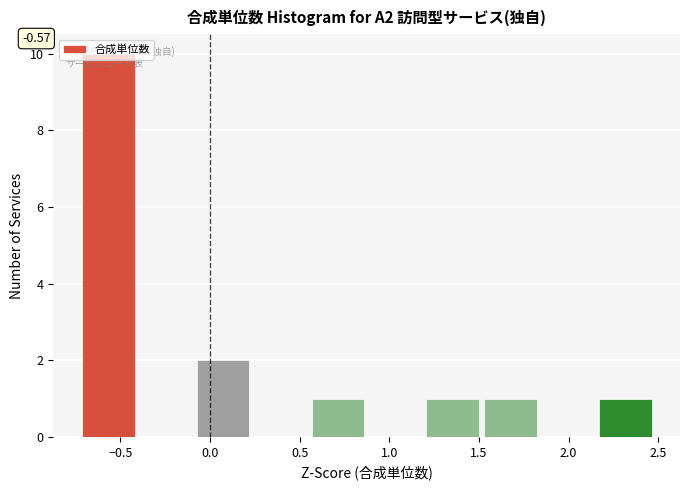

Over which range of the x-axis is the bar tallest?

-0.75 to -0.40